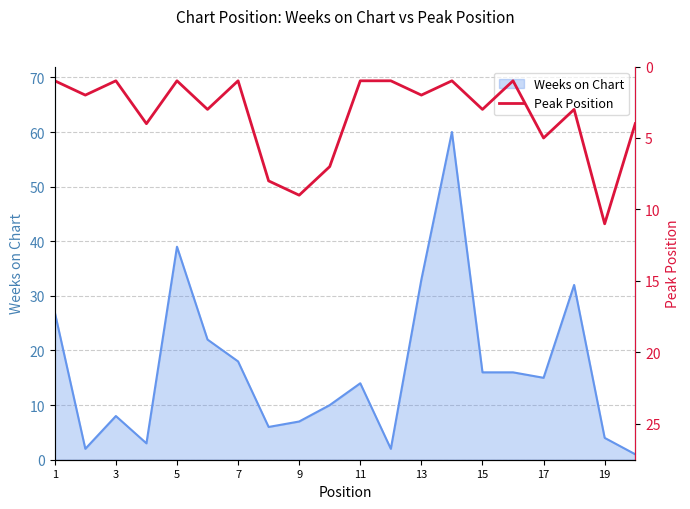

What is the highest value of the Weeks on Chart series?

60